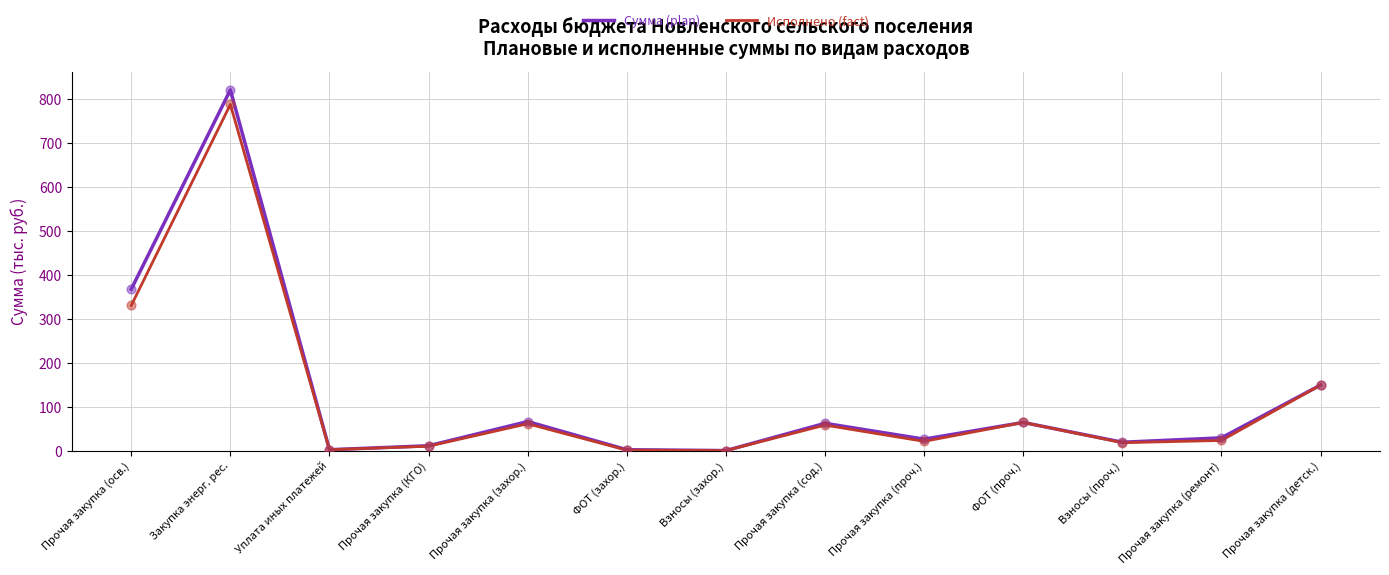

Is the value of Сумма (plan) at Взносы (захор.) greater than the value of Исполнено (fact) at Взносы (проч.)?

No